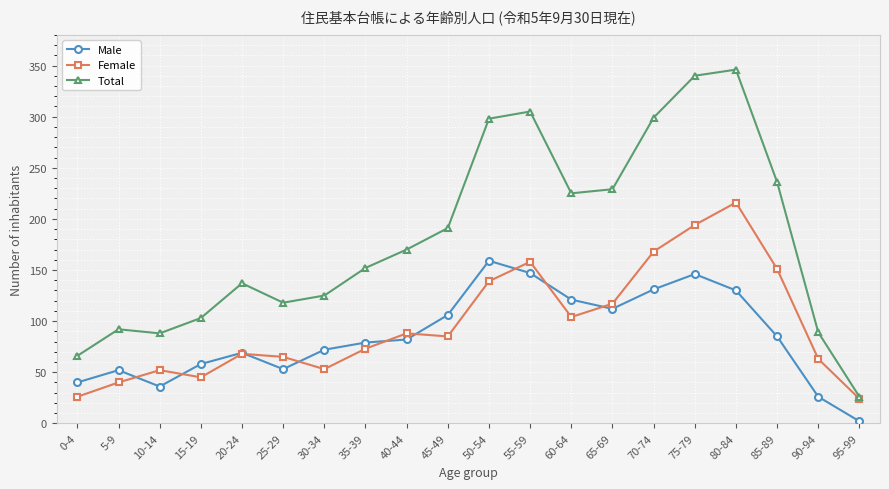

True or false: Male and Total cross at least once.

False